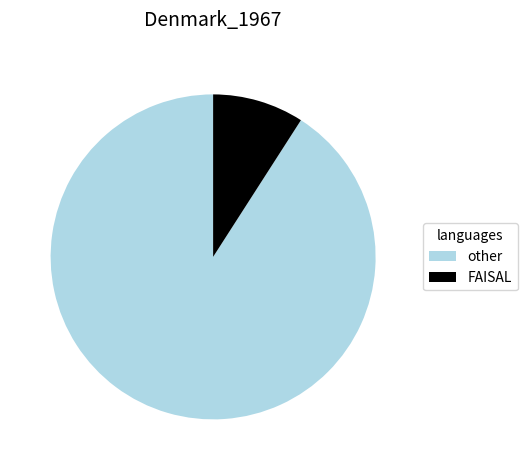

Which has a higher value, other or FAISAL?

other